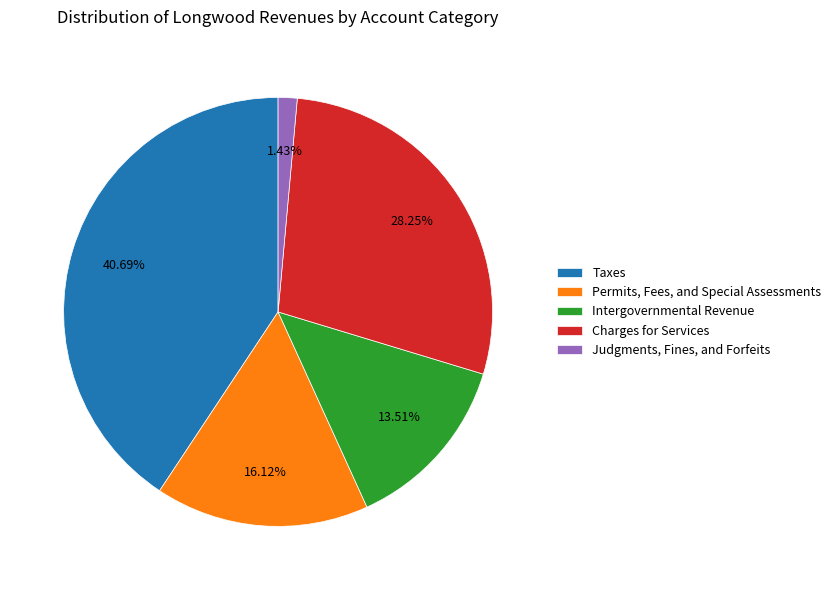

Is there any slice that represents more than half of the pie?

No